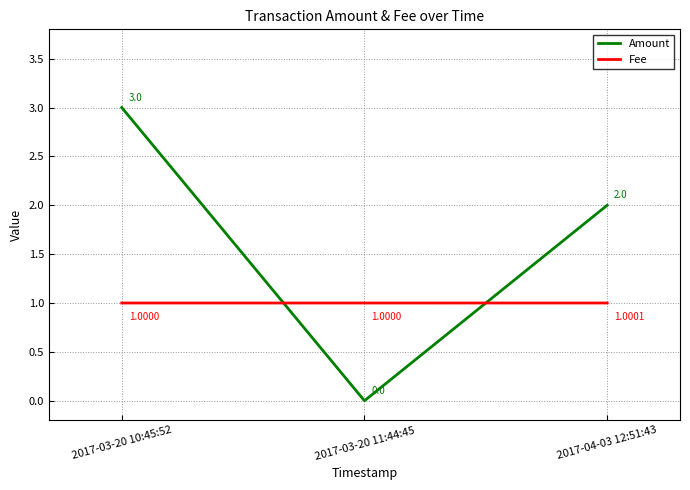

Rank the series at 2017-03-20 10:45:52 from lowest to highest value.

Fee, Amount